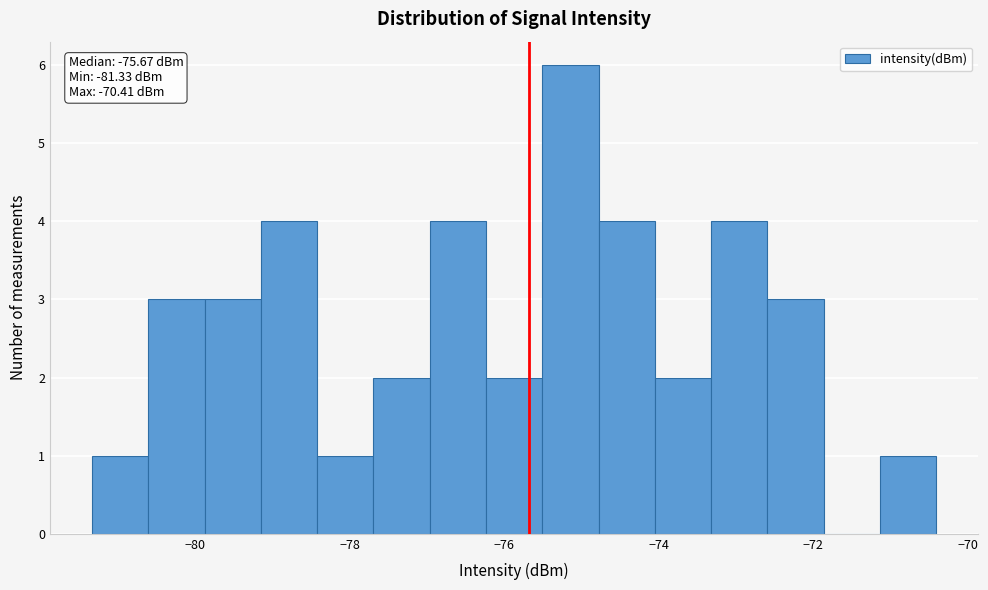

Read against the x-axis, roughly where is the centre of the tallest bar?

-75.2